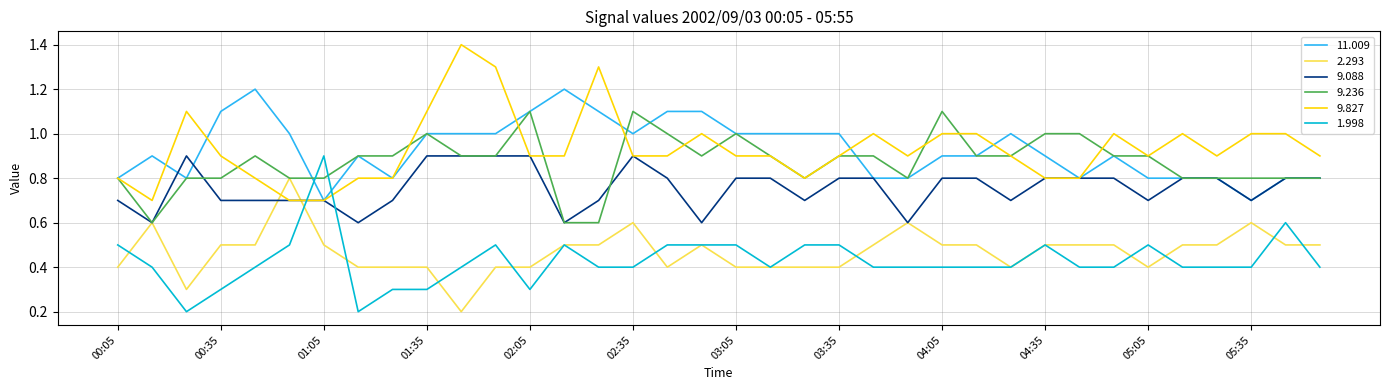

What is the maximum value for 9.088?

0.9